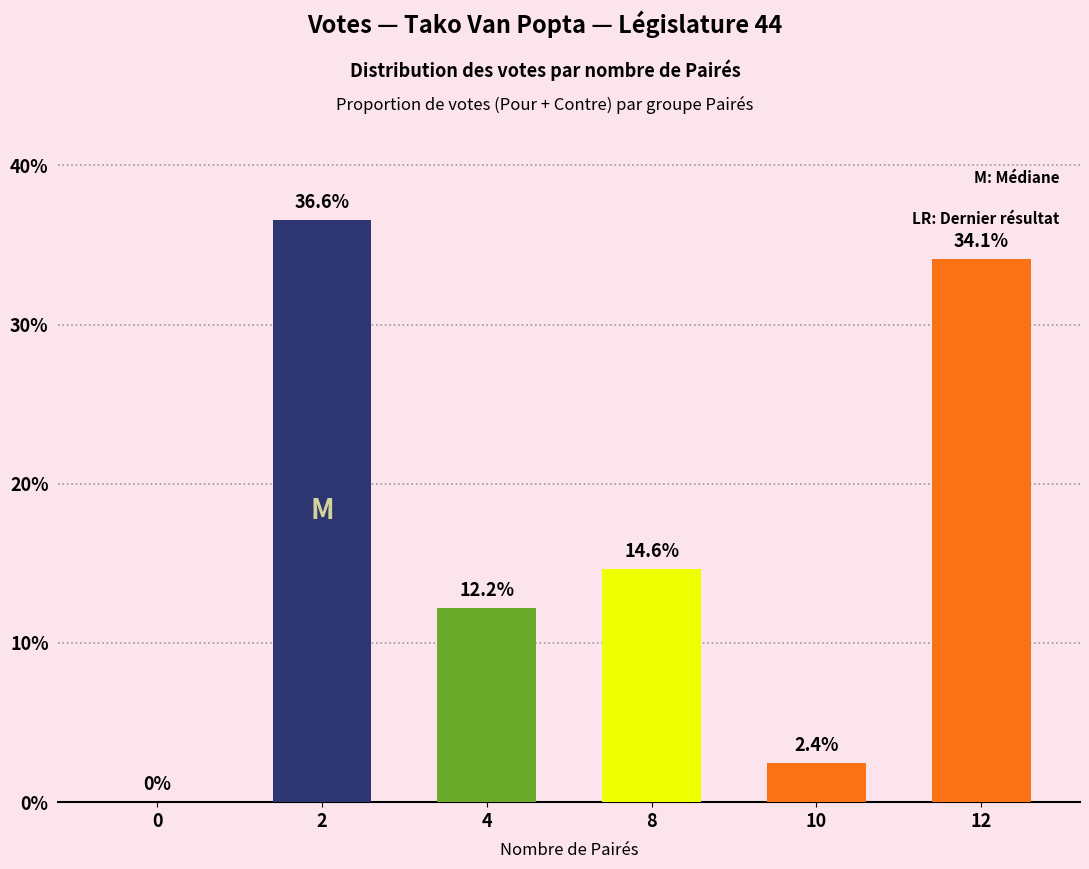

How many distinct data groups are displayed?

1